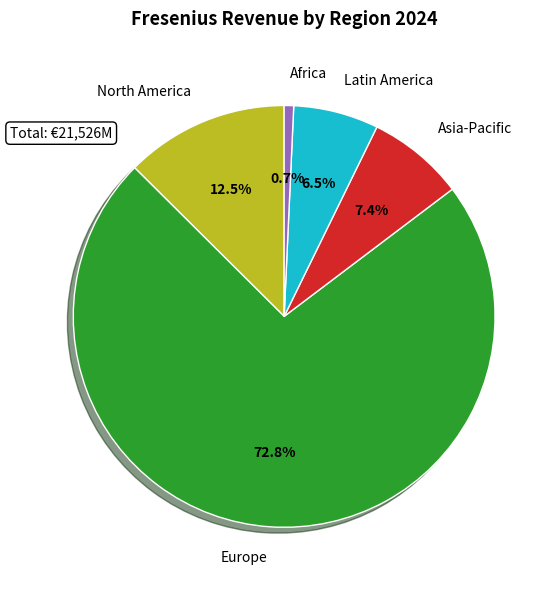

To the nearest percent, what is the difference between the largest and smallest slice percentages?

72%